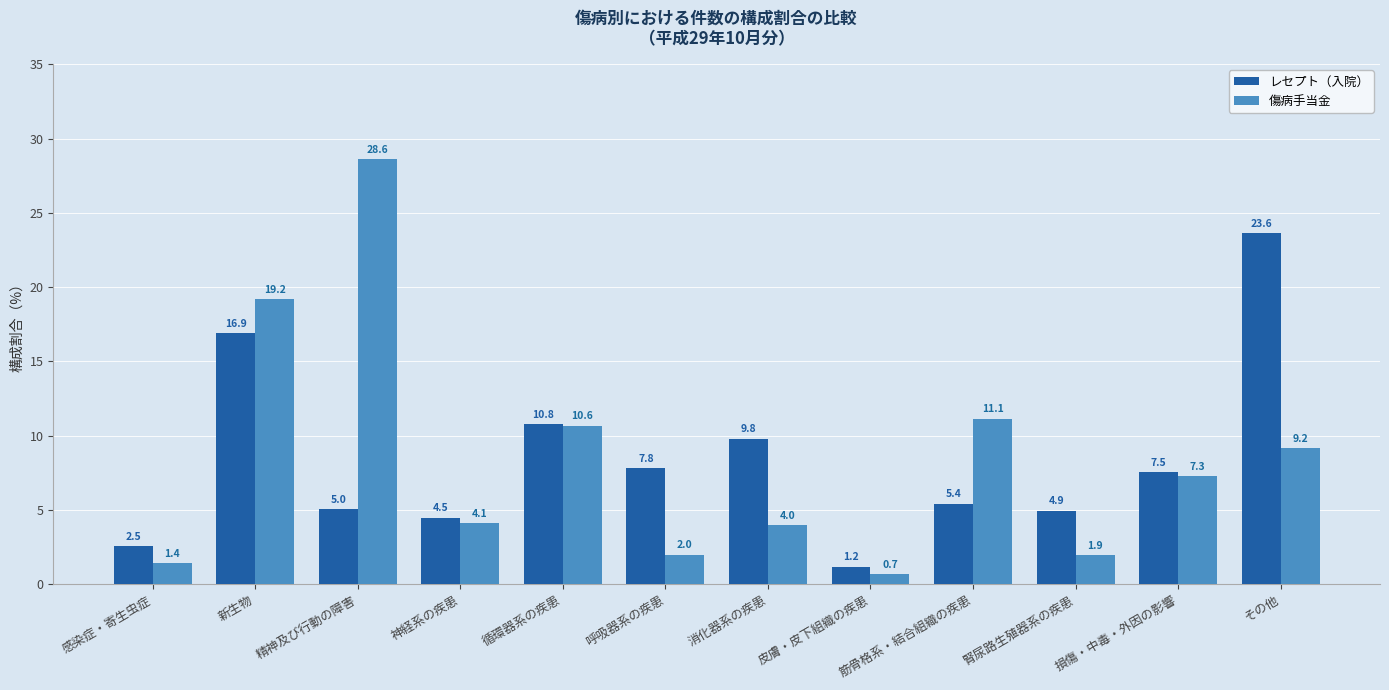

At 呼吸器系の疾患, list the series in order from largest to smallest.

レセプト（入院）, 傷病手当金